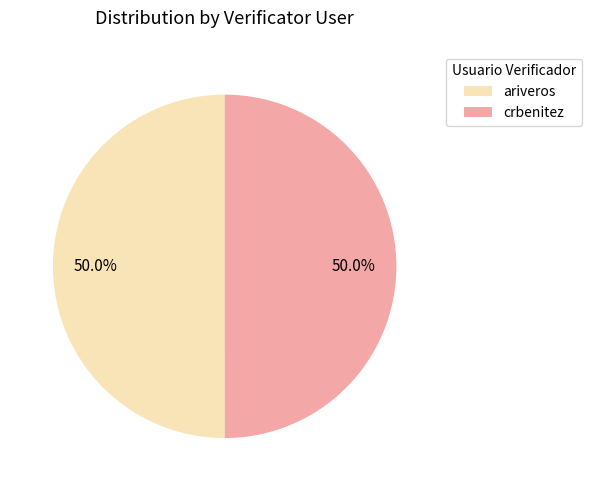

To the nearest percent, what is the combined percentage of ariveros and crbenitez?

100%